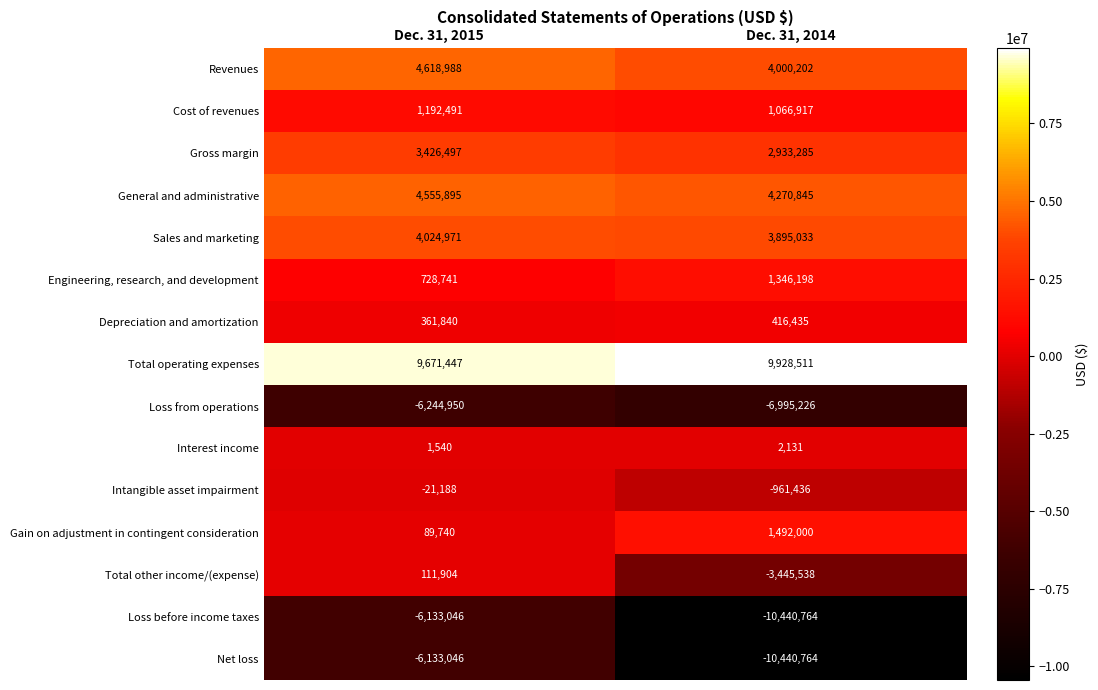

Reading right to left, what are all the values shown in this chart?

Revenues: Dec. 31, 2014=4000202	Dec. 31, 2015=4618988
Cost of revenues: Dec. 31, 2014=1066917	Dec. 31, 2015=1192491
Gross margin: Dec. 31, 2014=2933285	Dec. 31, 2015=3426497
General and administrative: Dec. 31, 2014=4270845	Dec. 31, 2015=4555895
Sales and marketing: Dec. 31, 2014=3895033	Dec. 31, 2015=4024971
Engineering, research, and development: Dec. 31, 2014=1346198	Dec. 31, 2015=728741
Depreciation and amortization: Dec. 31, 2014=416435	Dec. 31, 2015=361840
Total operating expenses: Dec. 31, 2014=9928511	Dec. 31, 2015=9671447
Loss from operations: Dec. 31, 2014=-6995226	Dec. 31, 2015=-6244950
Interest income: Dec. 31, 2014=2131	Dec. 31, 2015=1540
Intangible asset impairment: Dec. 31, 2014=-961436	Dec. 31, 2015=-21188
Gain on adjustment in contingent consideration: Dec. 31, 2014=1492000	Dec. 31, 2015=89740
Total other income/(expense): Dec. 31, 2014=-3445538	Dec. 31, 2015=111904
Loss before income taxes: Dec. 31, 2014=-10440764	Dec. 31, 2015=-6133046
Net loss: Dec. 31, 2014=-10440764	Dec. 31, 2015=-6133046